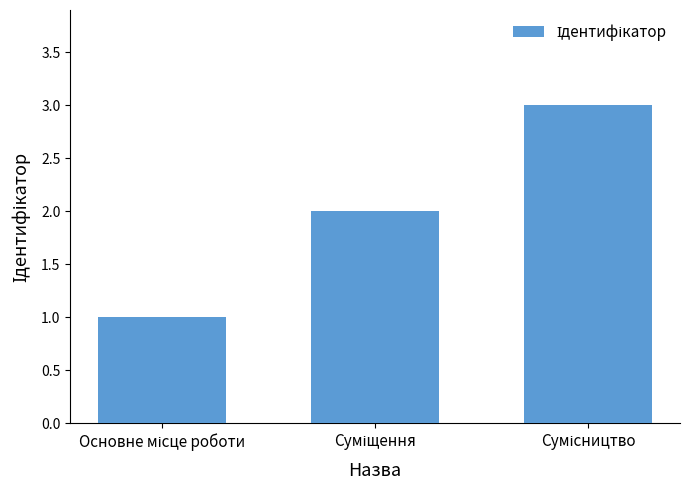

What is the sum of all values?

6